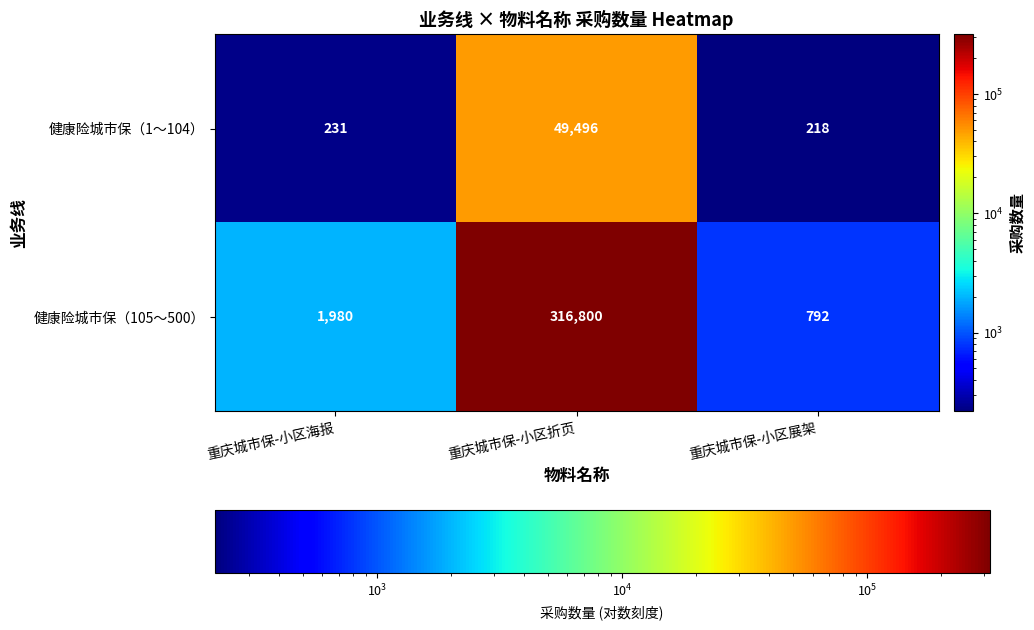

The value of 健康险城市保（1～104） at 重庆城市保-小区展架 is 218. True or false?

True